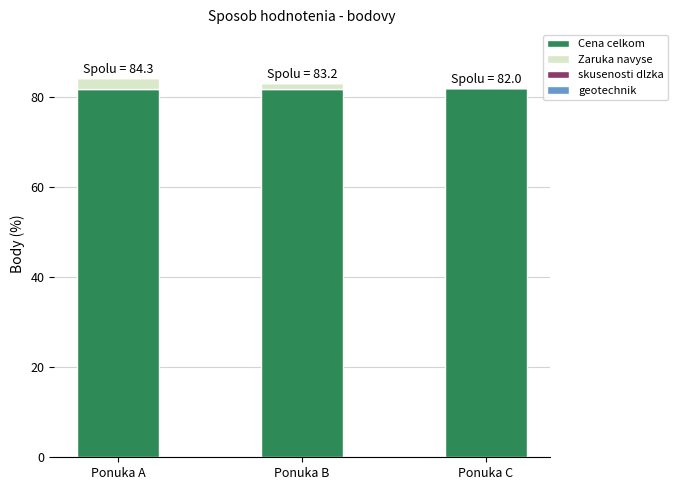

What is the total value across all series at Ponuka C?

82.0